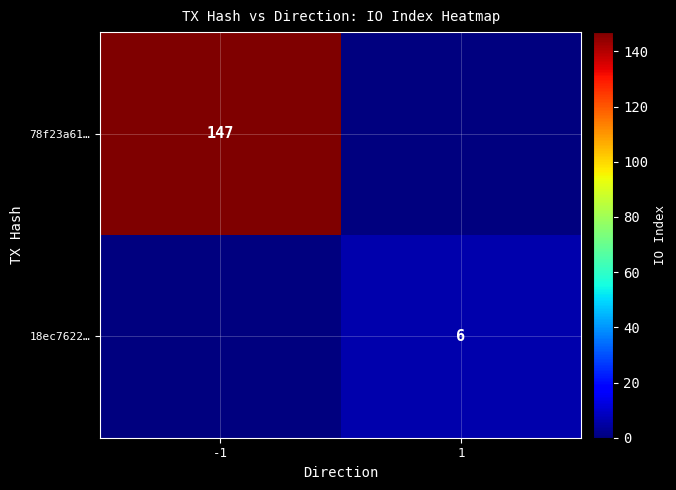

The value of 18ec7622… at 1 is 3. True or false?

False